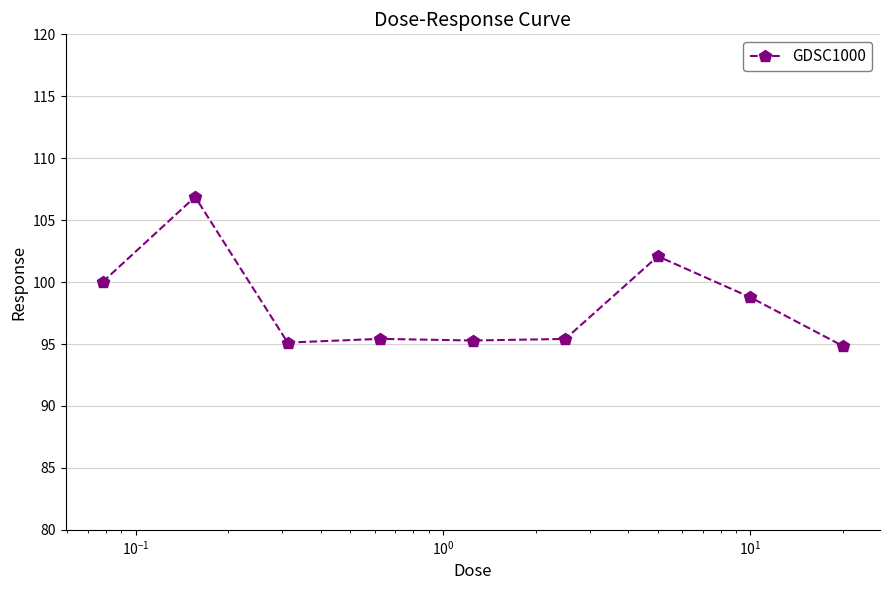

True or false: there are more than 1 points higher than both neighbors.

True